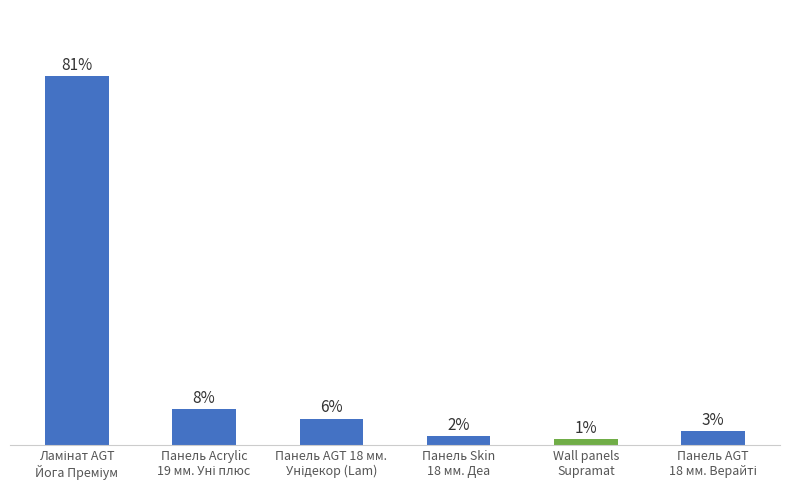

How many values are below 109?

3